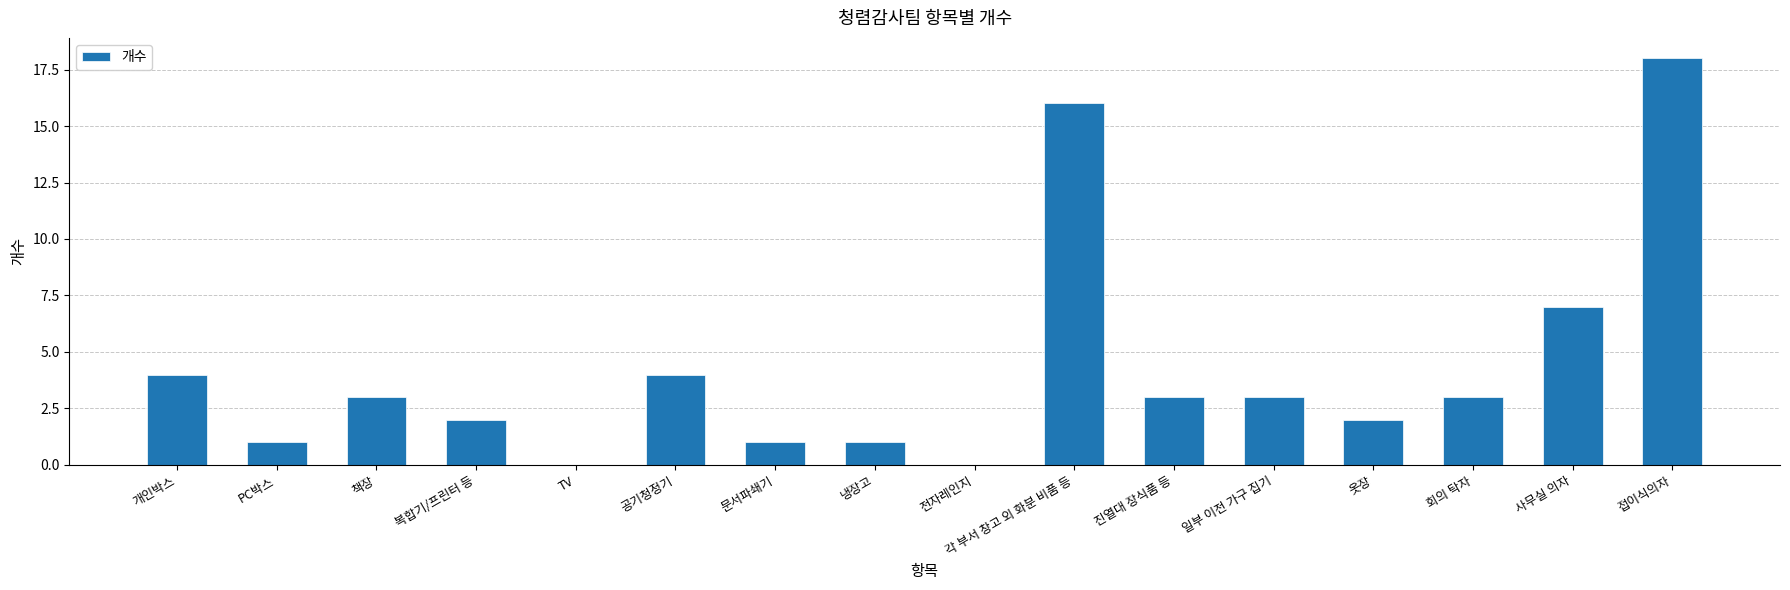

What is the change in value from PC박스 to TV?

-1